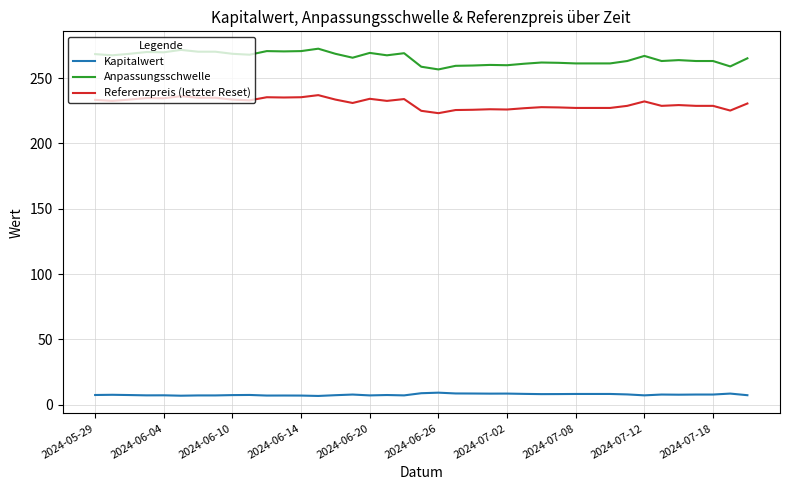

Which series has the largest range (max minus min)?

Anpassungsschwelle